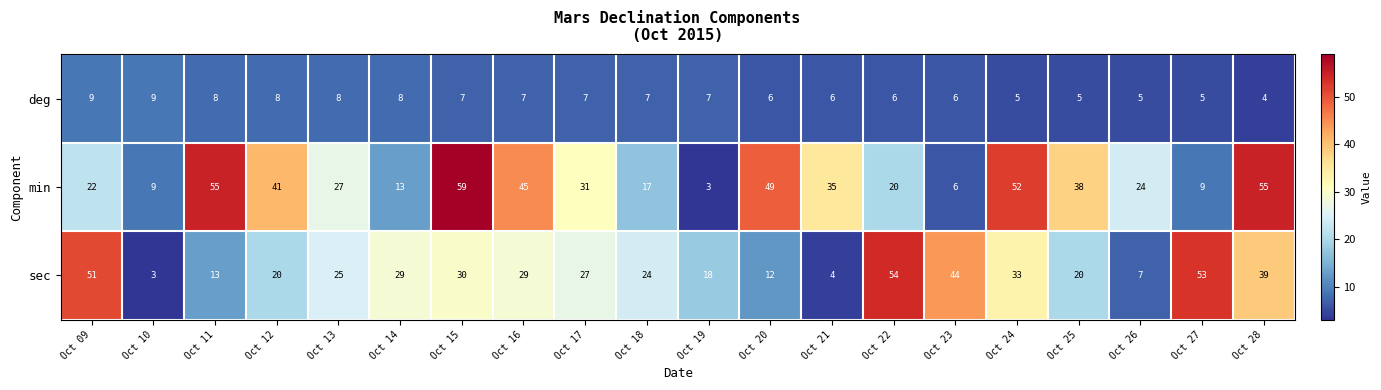

Where is min nearest to the value 31?

Oct 17